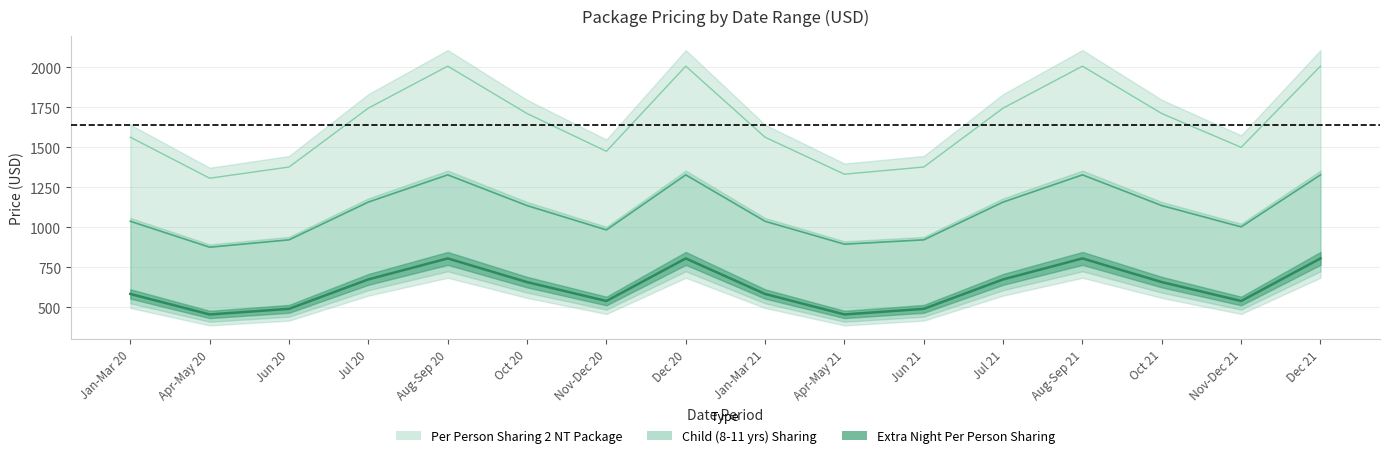

Does the chart display data point markers on the line(s)?

No